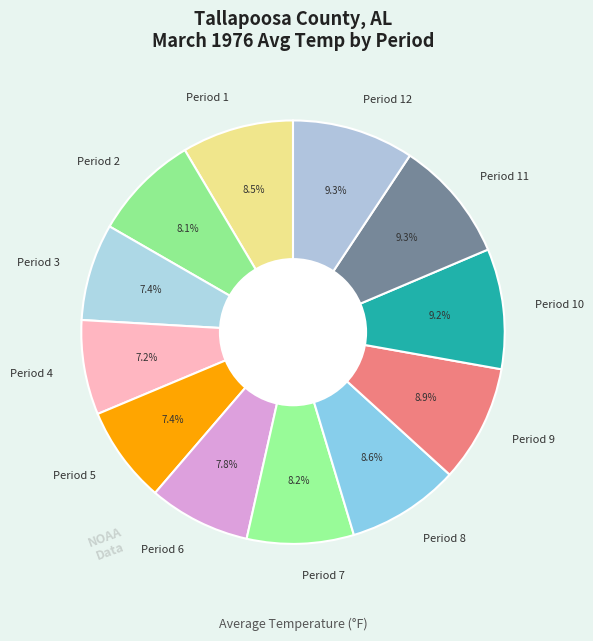

True or false: Period 4 accounts for 20% of the total.

False